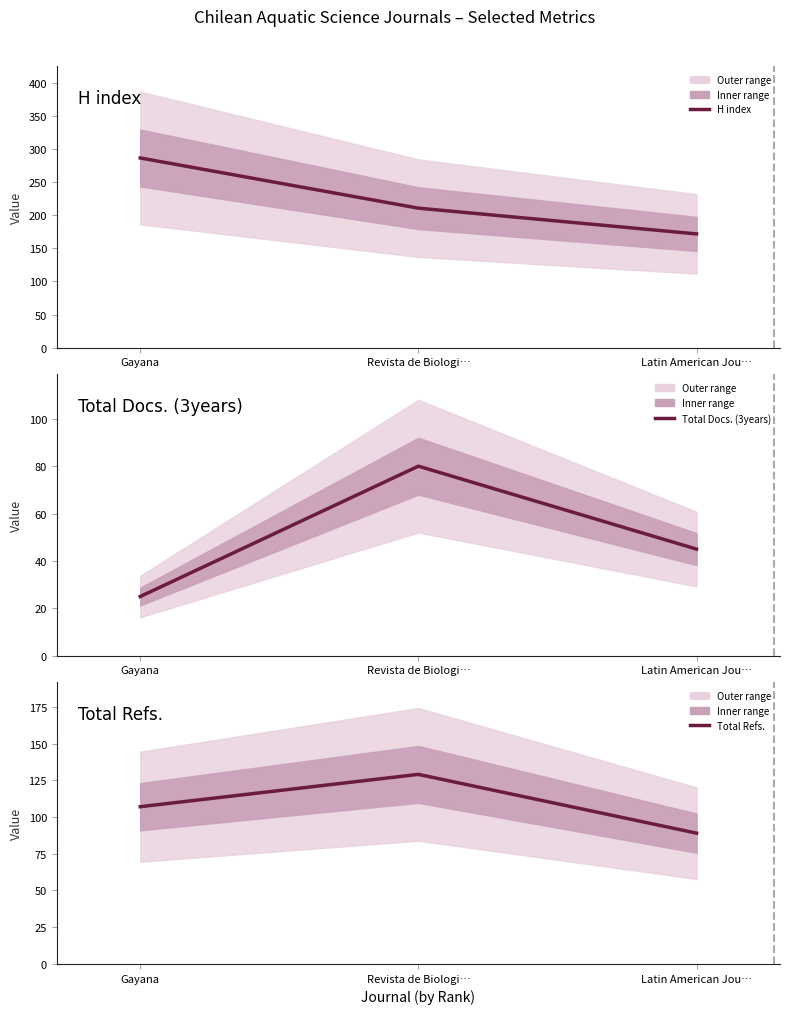

What is the smallest value displayed?

25